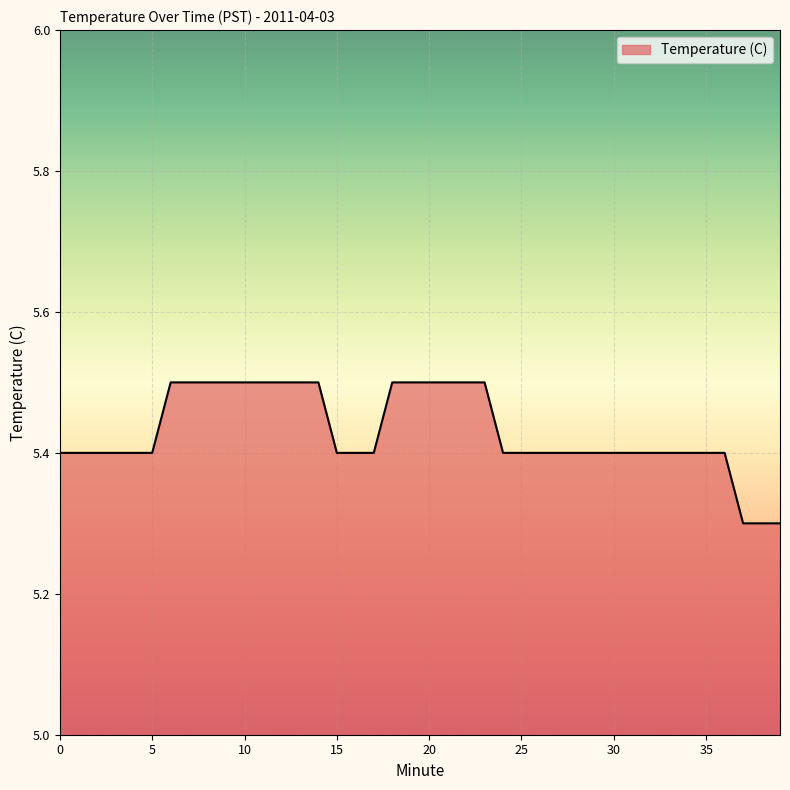

What is the smallest value displayed?

5.3